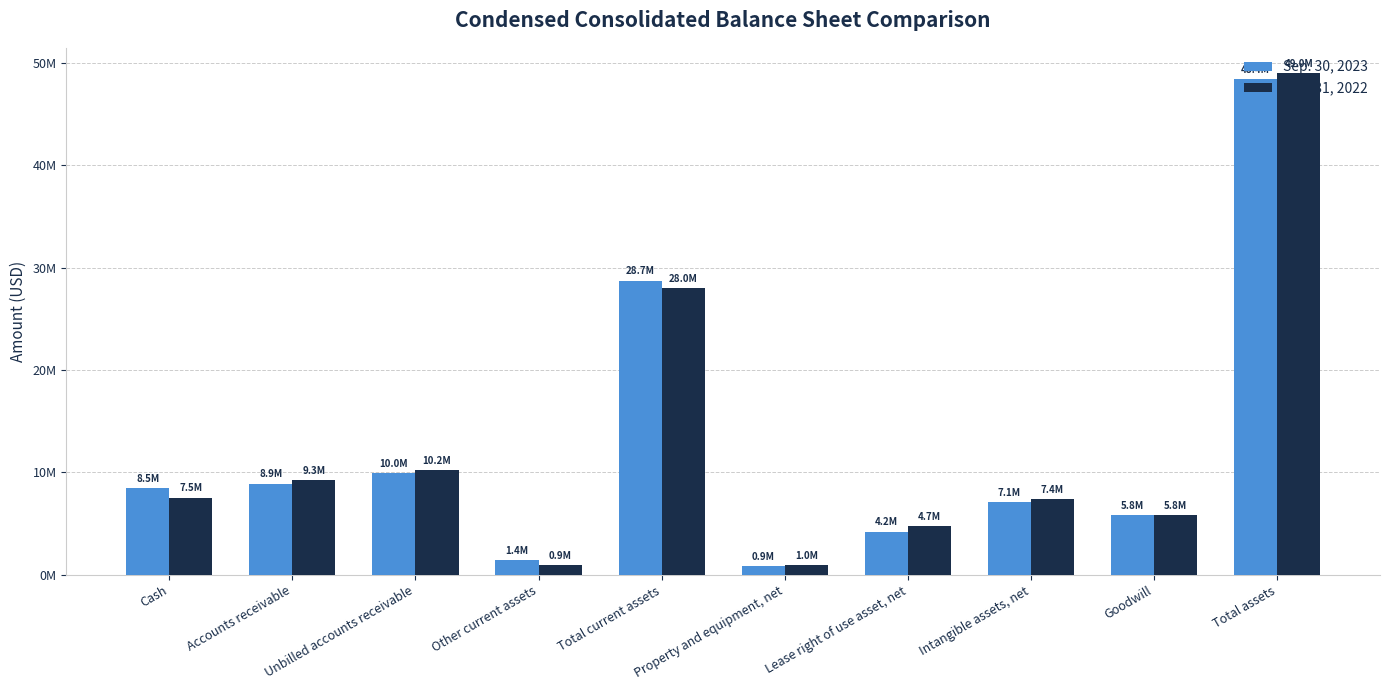

Reading left to right, transcribe all the data shown in this chart.

Sep. 30, 2023: 8458048	8911875	9956194	1402845	28728962	857867	4215558	7133845	5811578	48390693
Dec. 31, 2022: 7530864	9277109	10244101	935978	27988052	978218	4723899	7398160	5811578	49012661